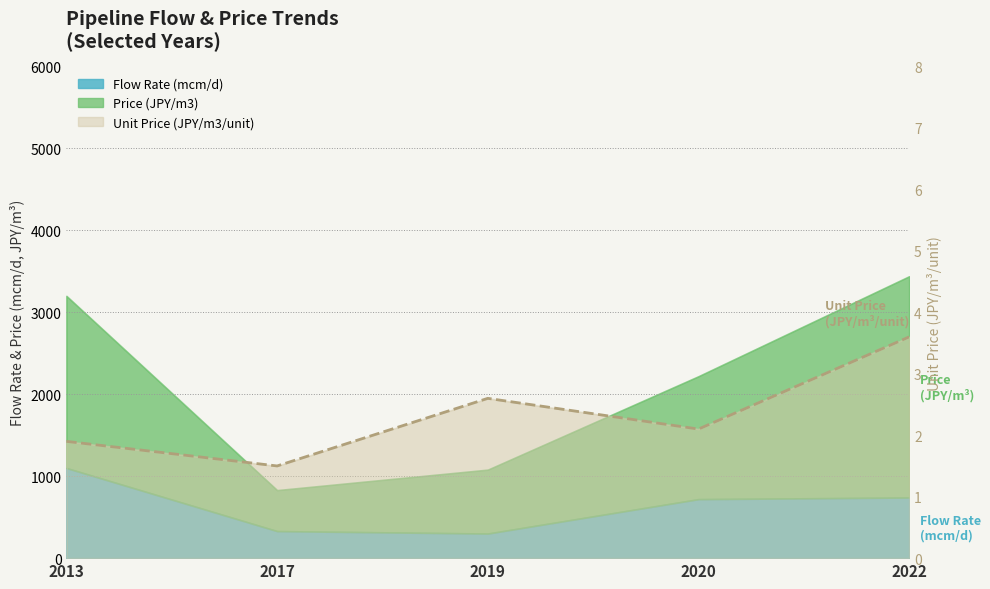

Which category has the lowest value across all series?

2017